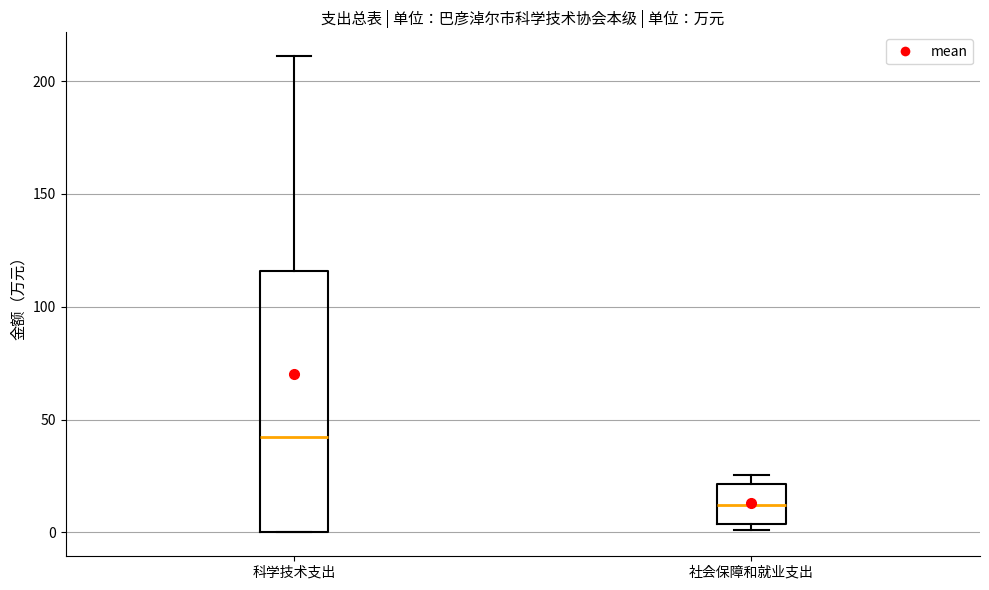

Comparing the boxes themselves (not the whiskers), which one is the tallest?

科学技术支出